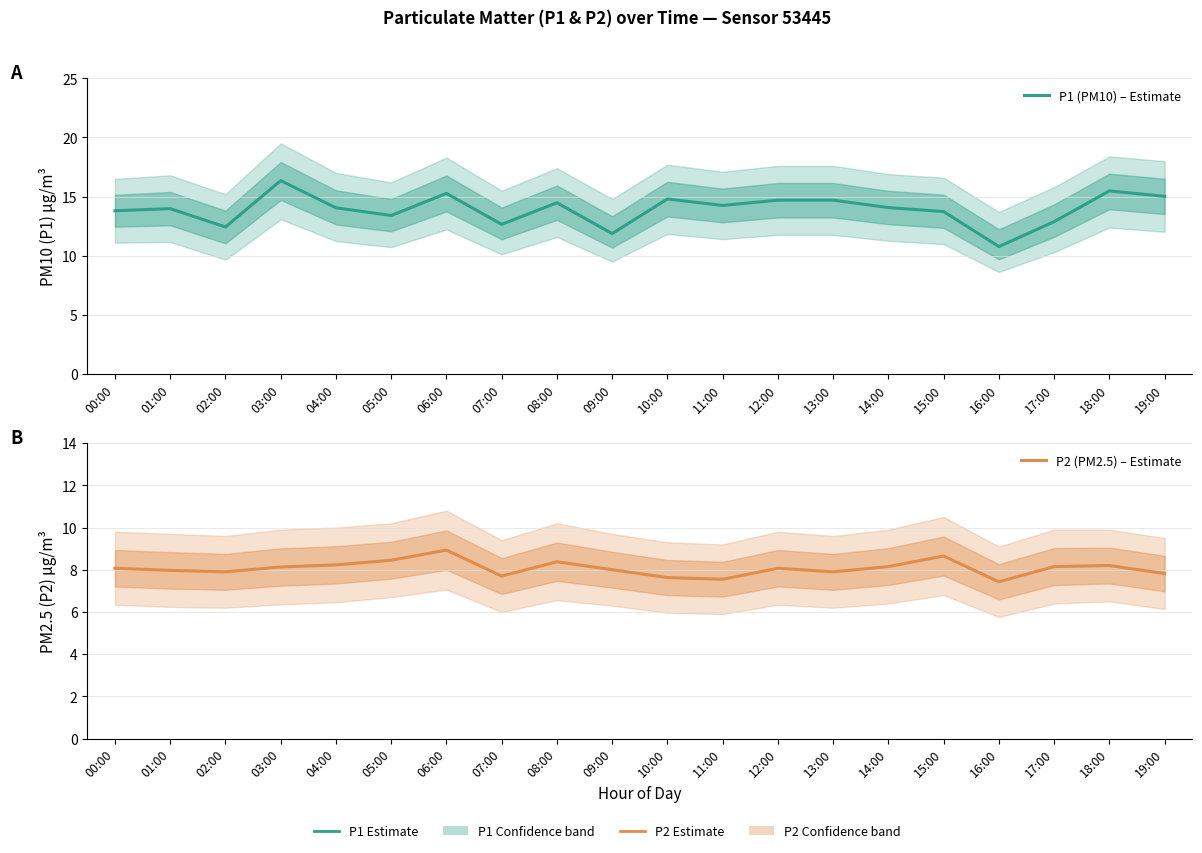

Which category has the lowest value in the P1 (PM10) – Estimate series?

16:00